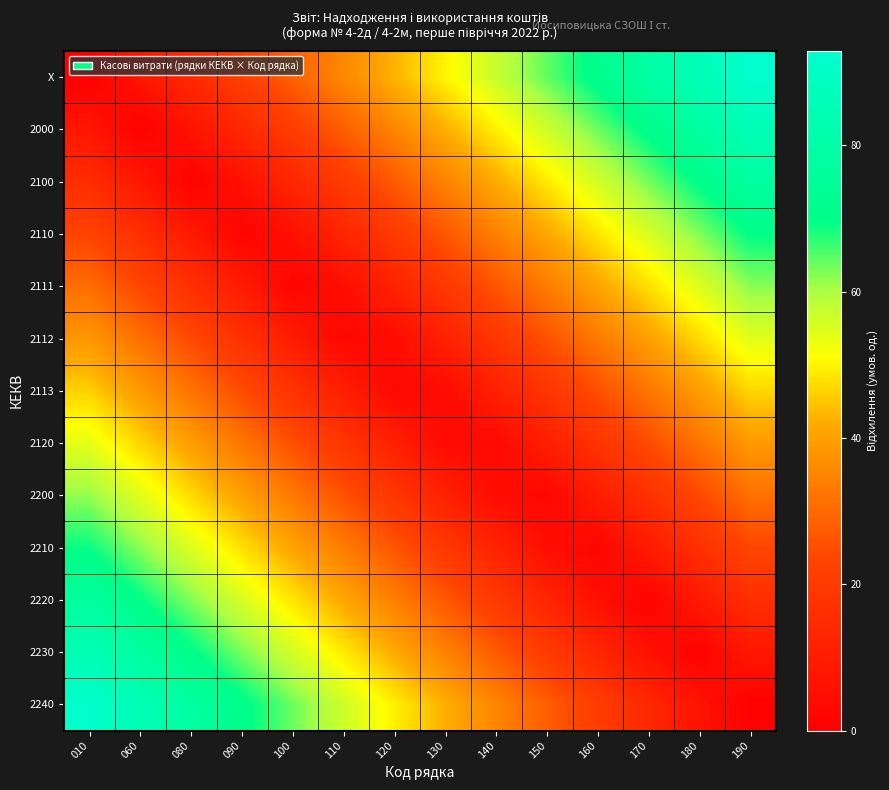

At which category is the sum across all series the highest?

190